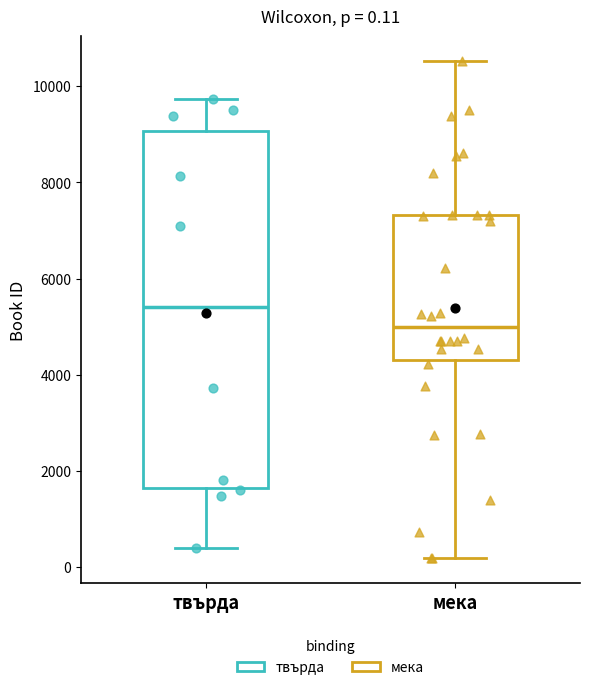

Which box has the highest median line?

твърда